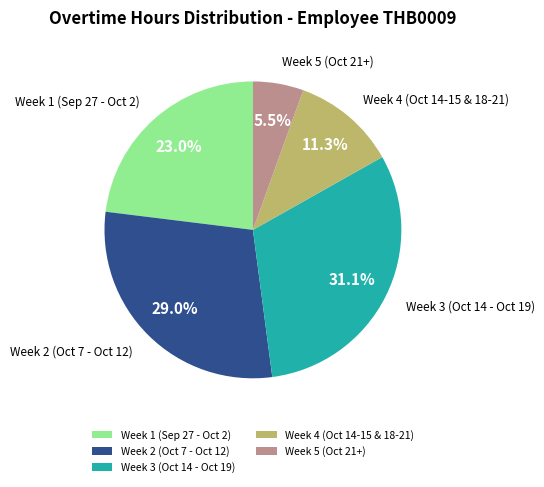

Is there any slice that represents more than half of the pie?

No